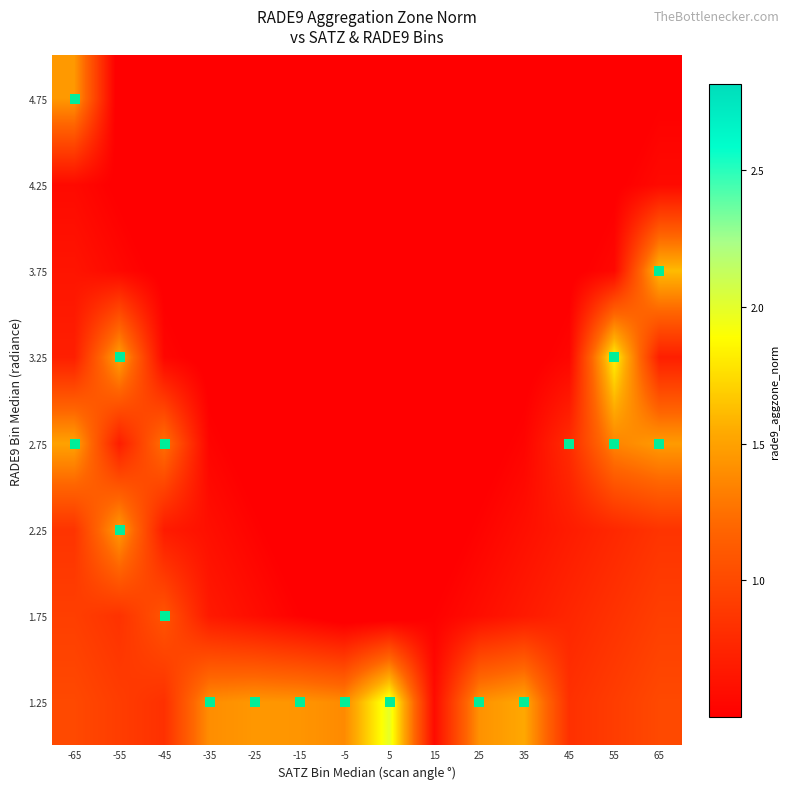

What is the maximum value shown in the chart?

2.0